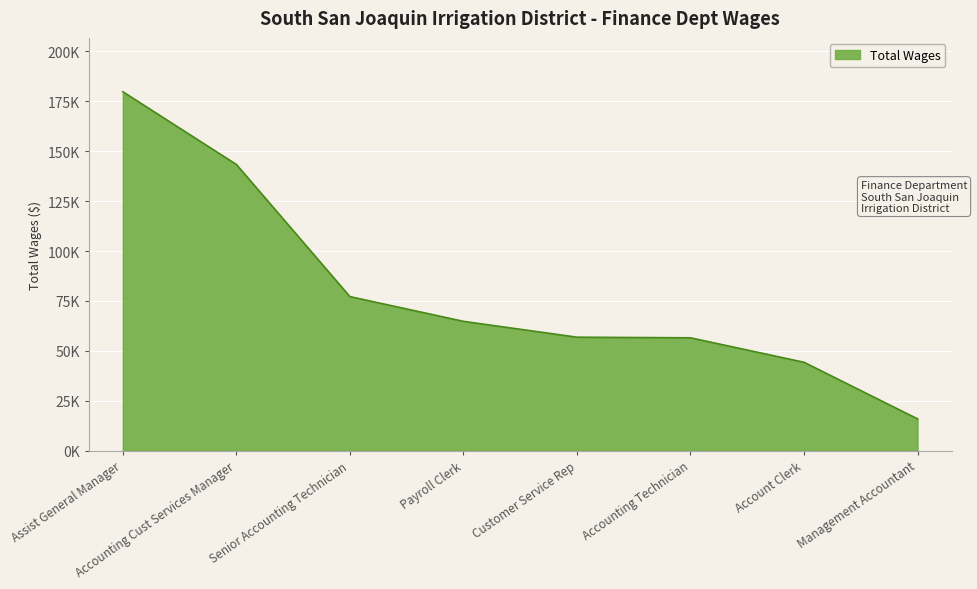

True or false: the data shows 23523 at Accounting Technician.

False